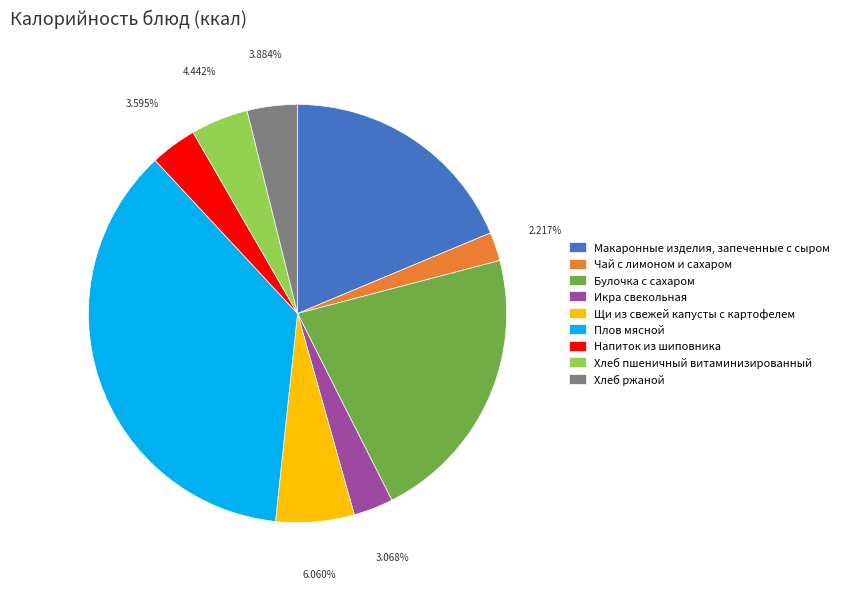

To the nearest percent, what is the combined percentage of Напиток из шиповника and Чай с лимоном и сахаром?

6%